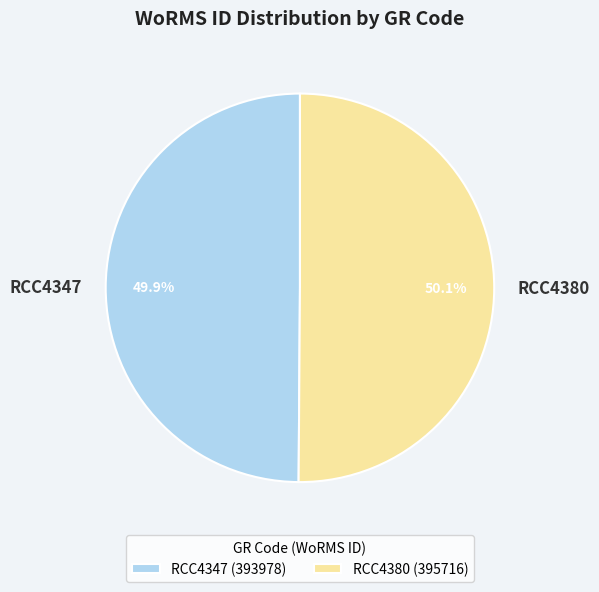

Combined, what portion of the pie is RCC4380 and RCC4347?

100.0%